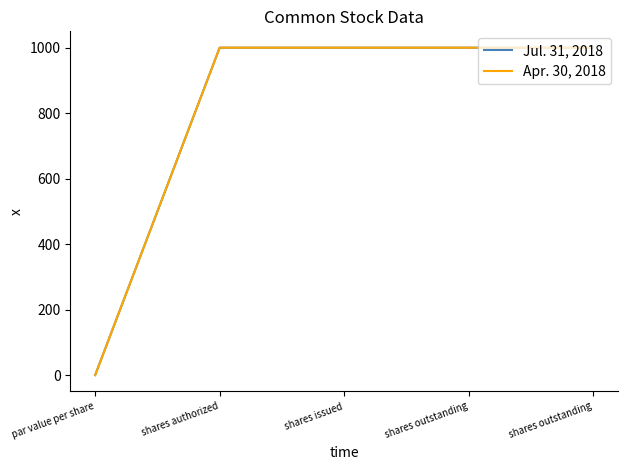

Does the chart display data point markers on the line(s)?

No